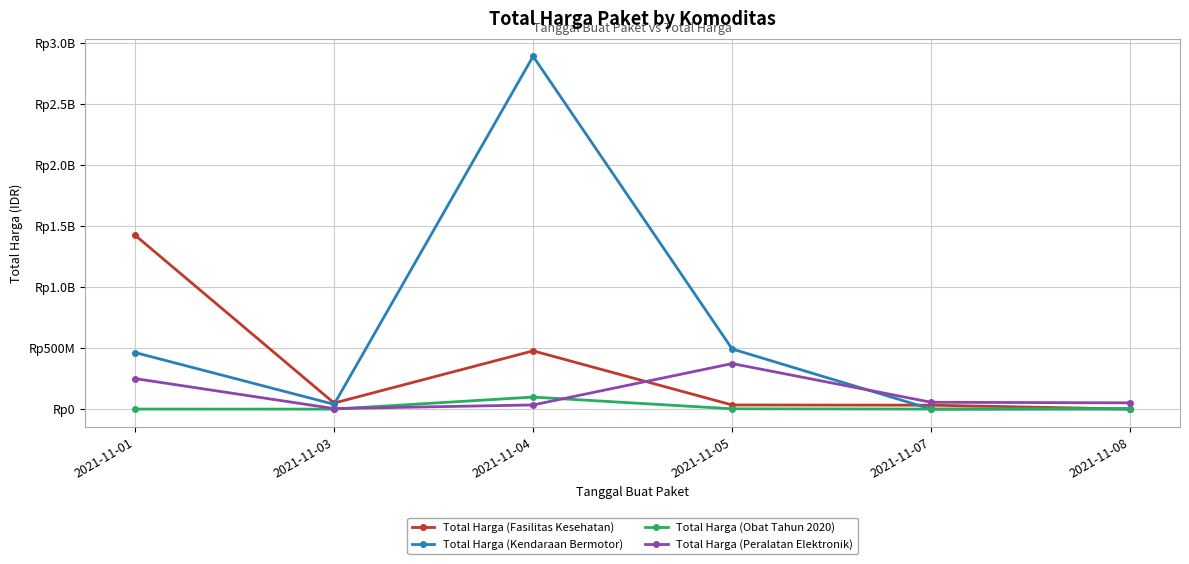

Is this an area chart (filled region under the line)?

No